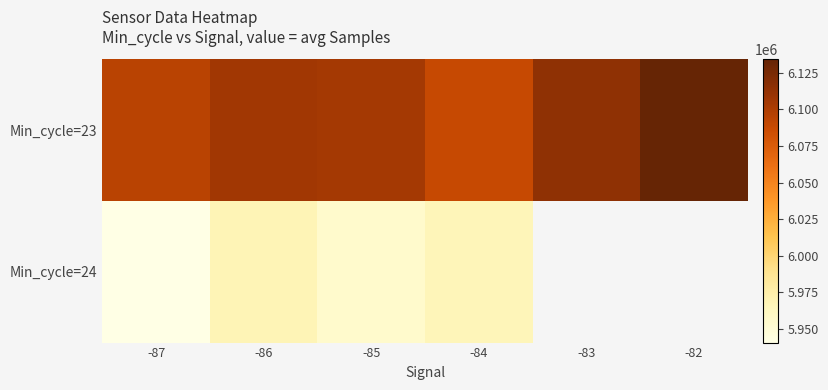

What is the difference between the second highest and second lowest values in the Min_cycle=23 series?

19755.2